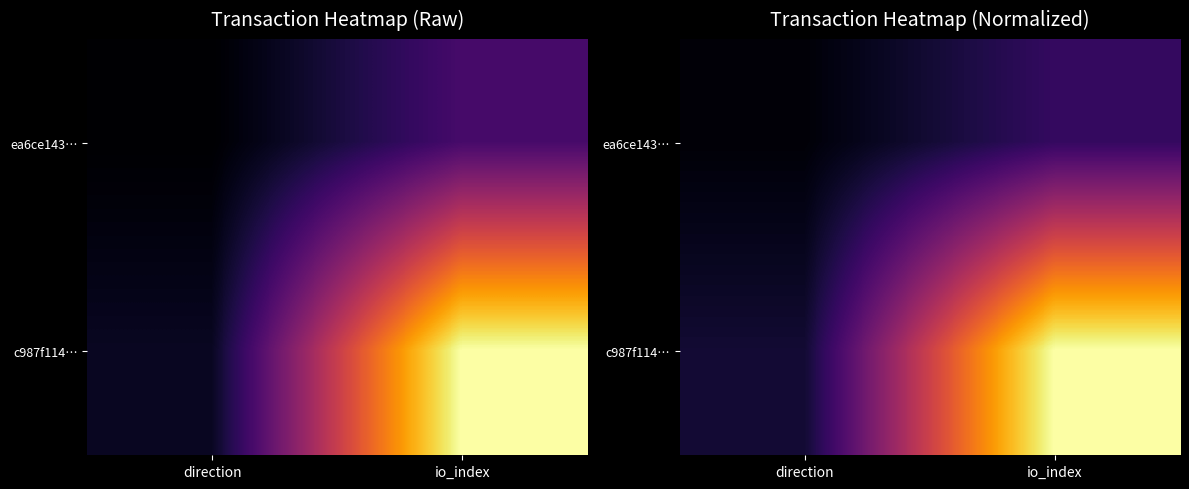

Is it true that c987f114… equals 0.3 at io_index?

False